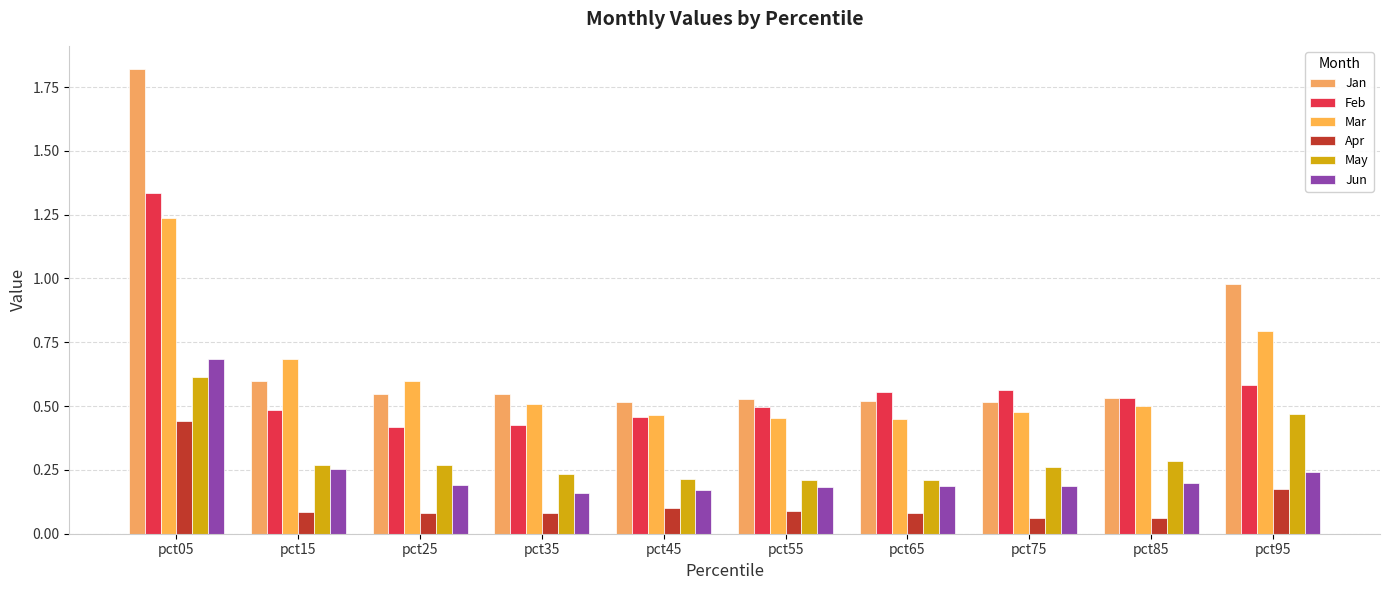

At pct35, list the series in order from largest to smallest.

Jan, Mar, Feb, May, Jun, Apr